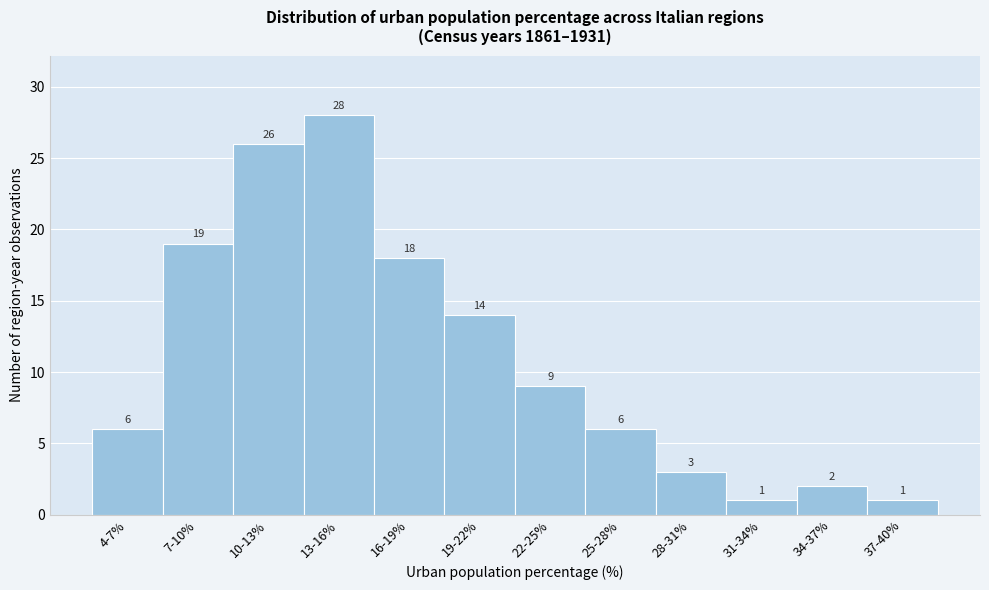

Reading right to left, transcribe all the data shown in this chart.

1	2	1	3	6	9	14	18	28	26	19	6